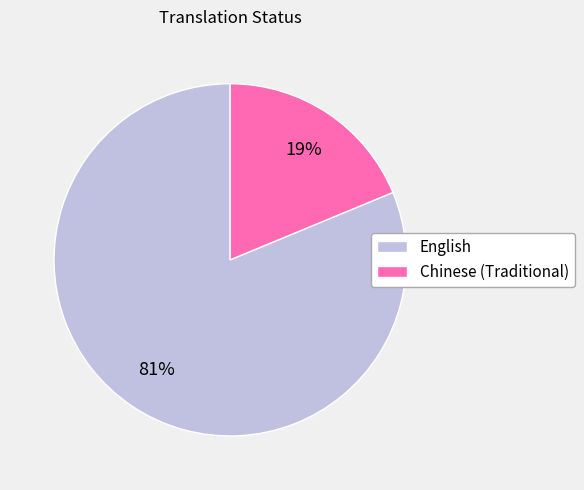

Which has a higher value, Chinese (Traditional) or English?

English